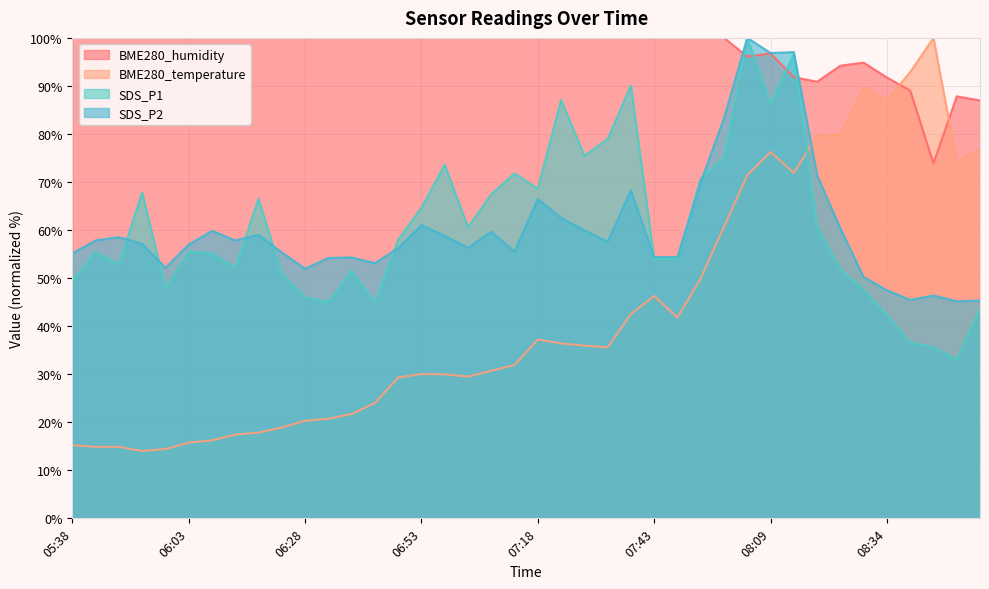

Does the chart display data point markers on the line(s)?

No